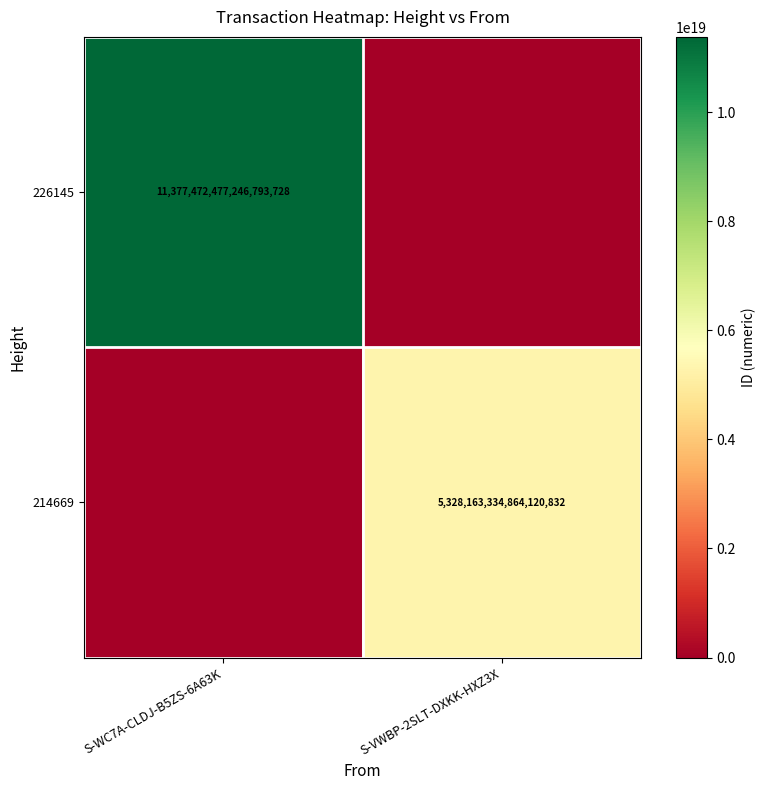

True or false: 214669 has a value of 5328163334864120832 at S-VWBP-2SLT-DXKK-HXZ3X.

True